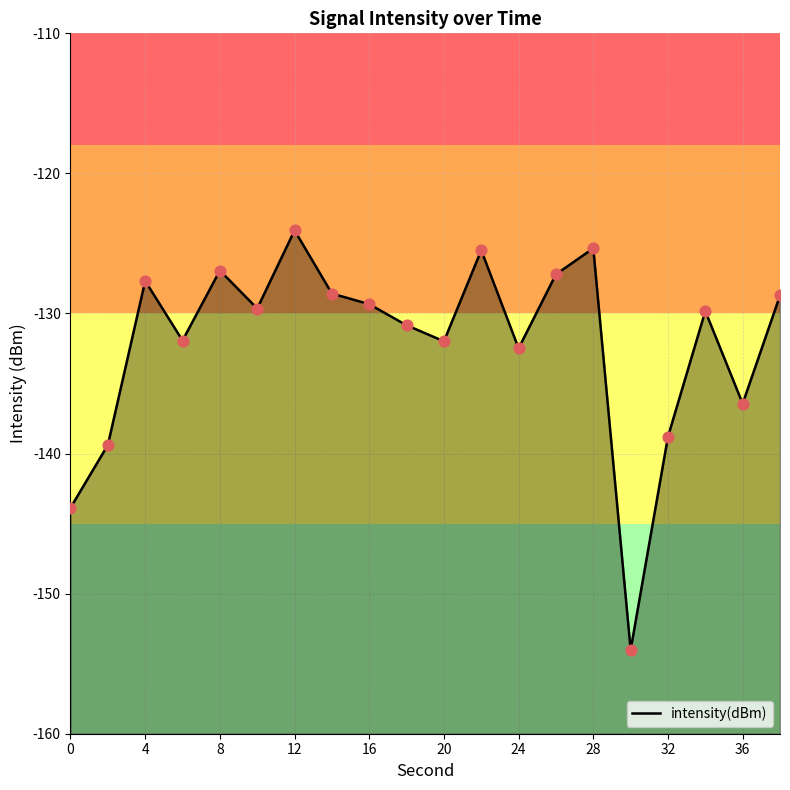

Which has a higher value, 14 or 36?

14